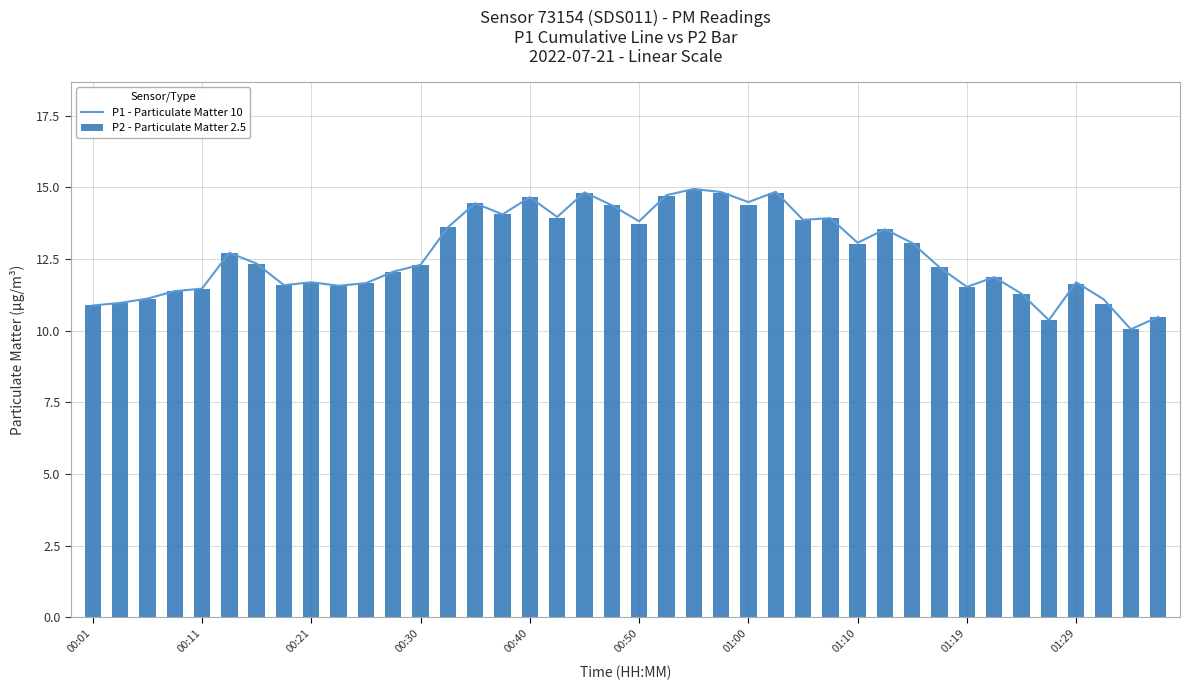

How many data points in P1 - Particulate Matter 10 are less than 12?

17